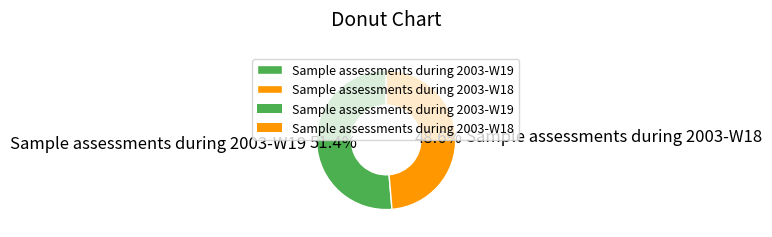

Is there a majority slice in this chart?

Yes